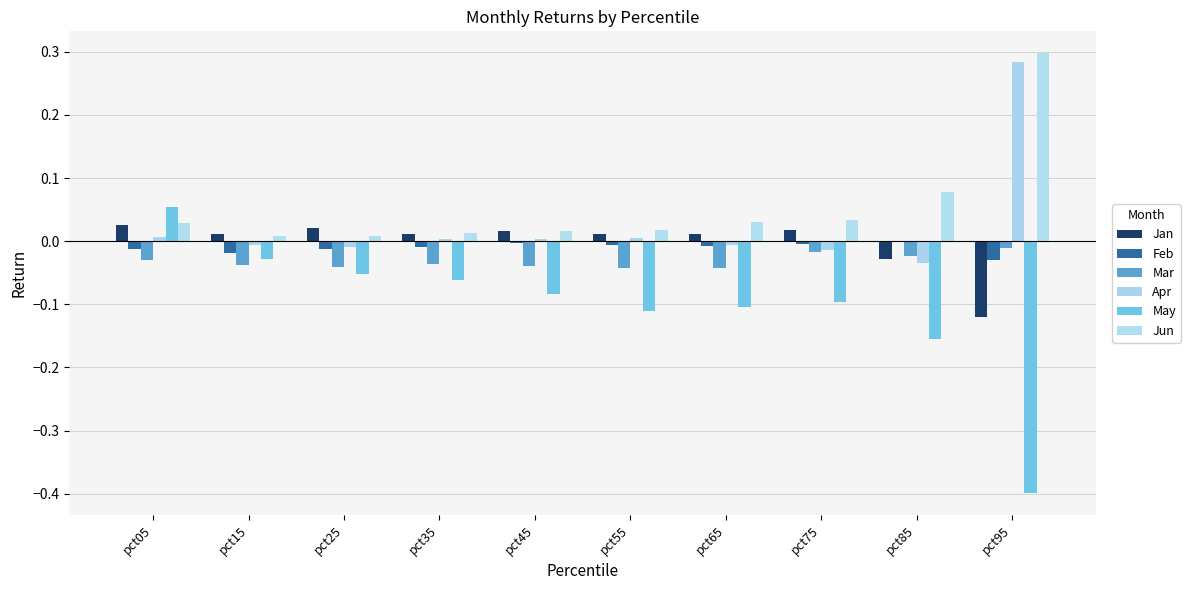

What is the sum of the May values at pct65 and pct15?

-0.1